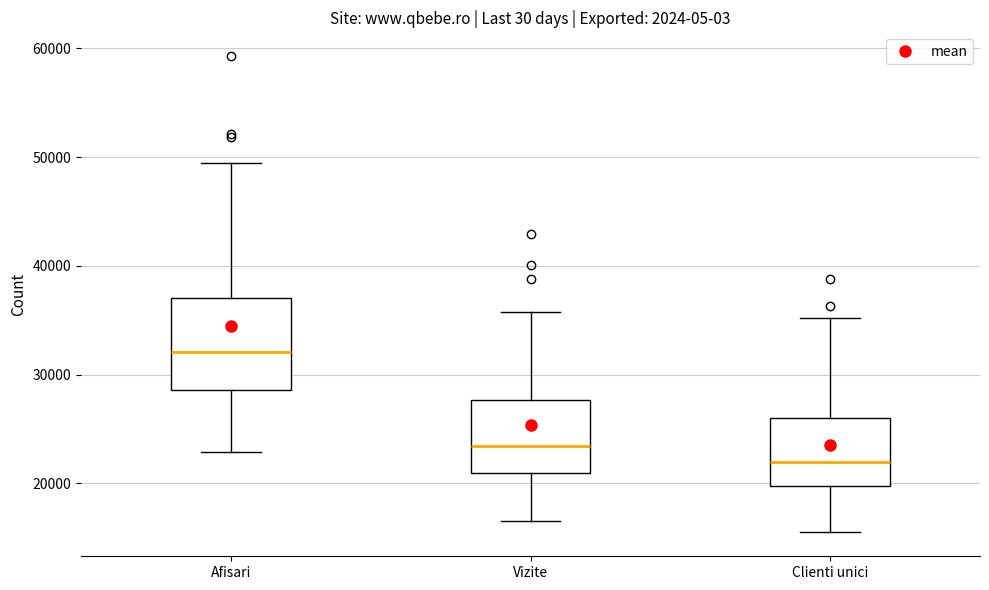

Reading left to right, read every box against the y-axis: the position of its median line, the range the box covers, and the ends of its whiskers. The values are not printed on the chart, so give them approximately, as read against the axis.

Afisari: median 32000, box 29000 to 37000, whiskers 23000 to 50000
Vizite: median 23000, box 21000 to 28000, whiskers 17000 to 36000
Clienti unici: median 22000, box 20000 to 26000, whiskers 15000 to 35000